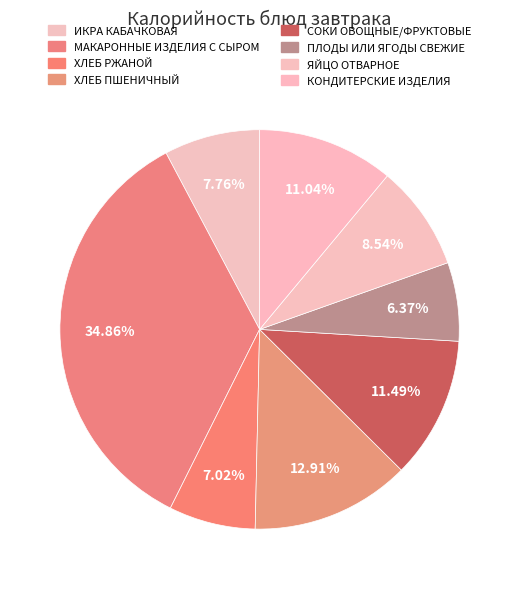

How many slices are in this pie chart?

8